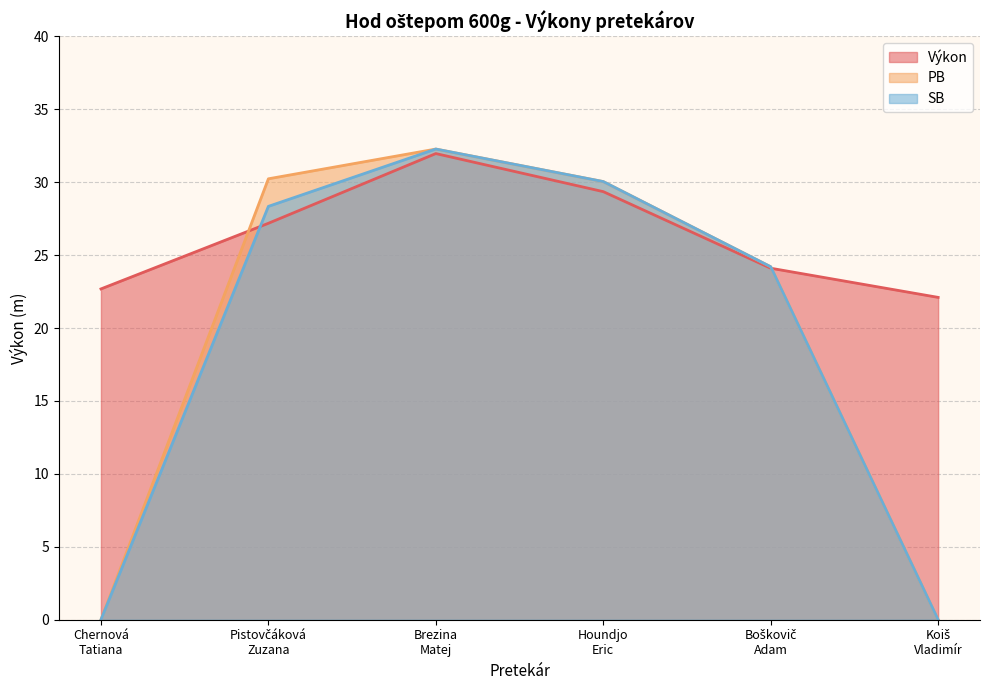

How many intersections are there between SB and Výkon?

2